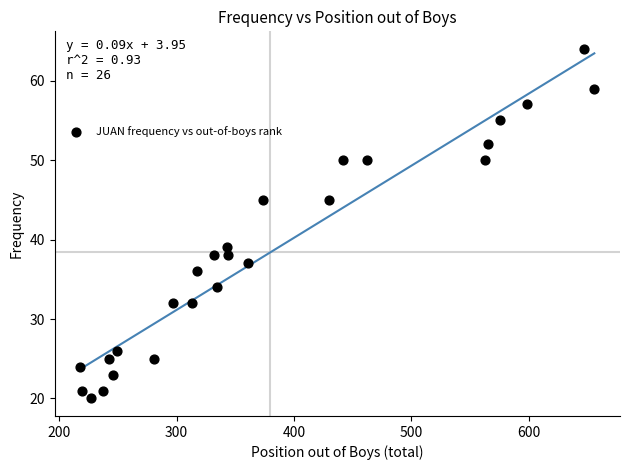

What is the range of X values (max minus min)?

438